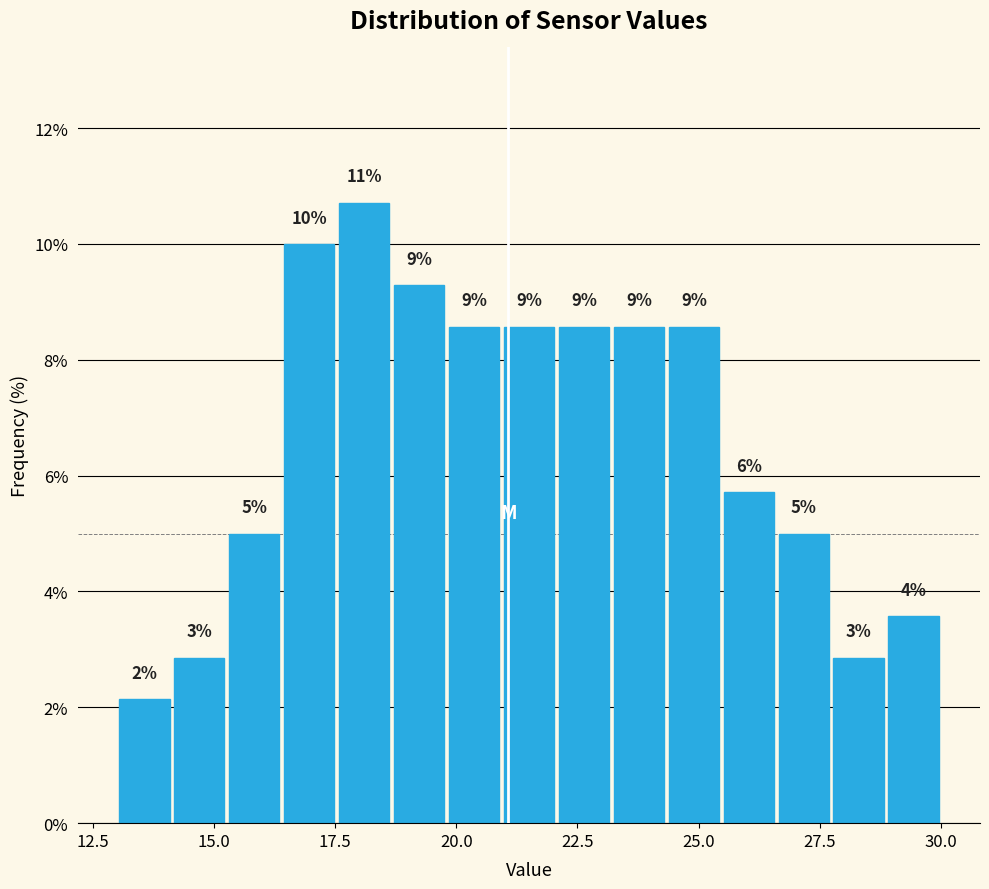

Read against the x-axis, roughly where is the centre of the tallest bar?

18.0